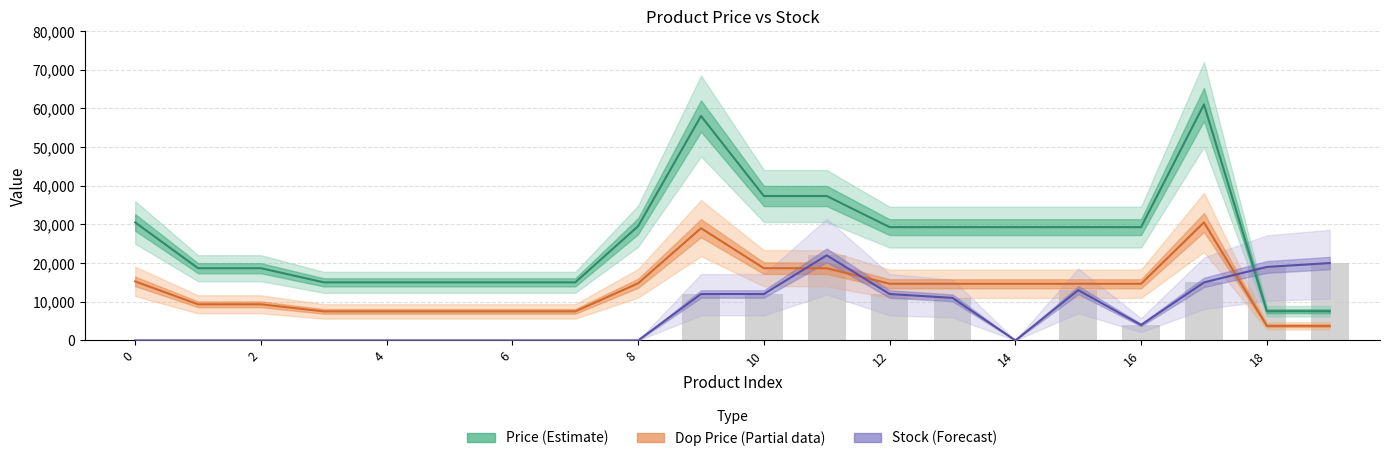

Which has a higher value, 10 or 6?

10